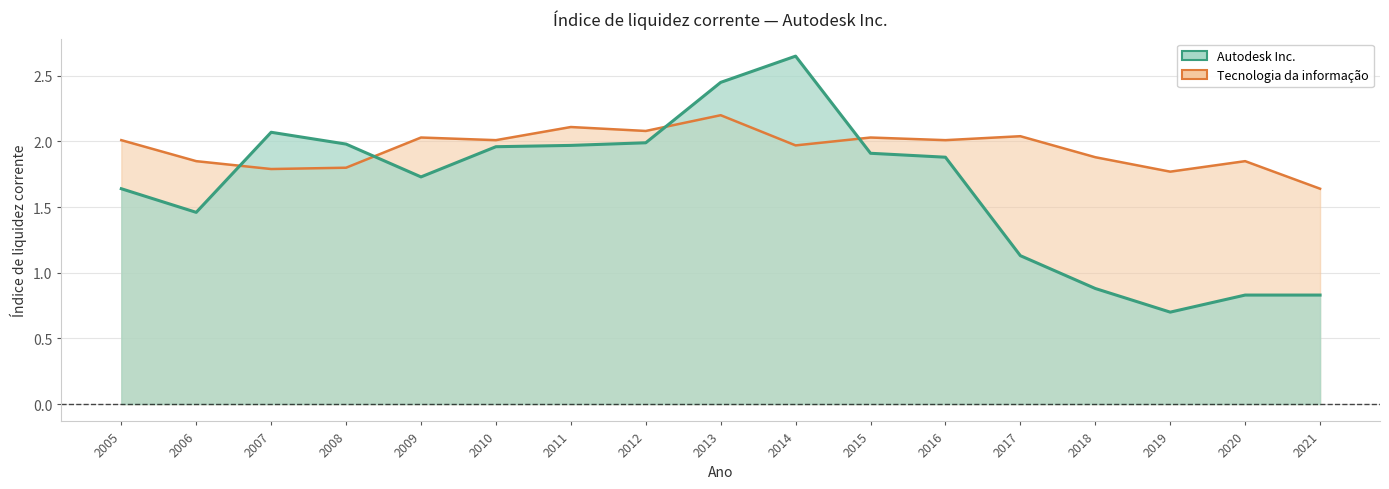

True or false: Autodesk Inc. has a value of 2.4 at 2005.

False